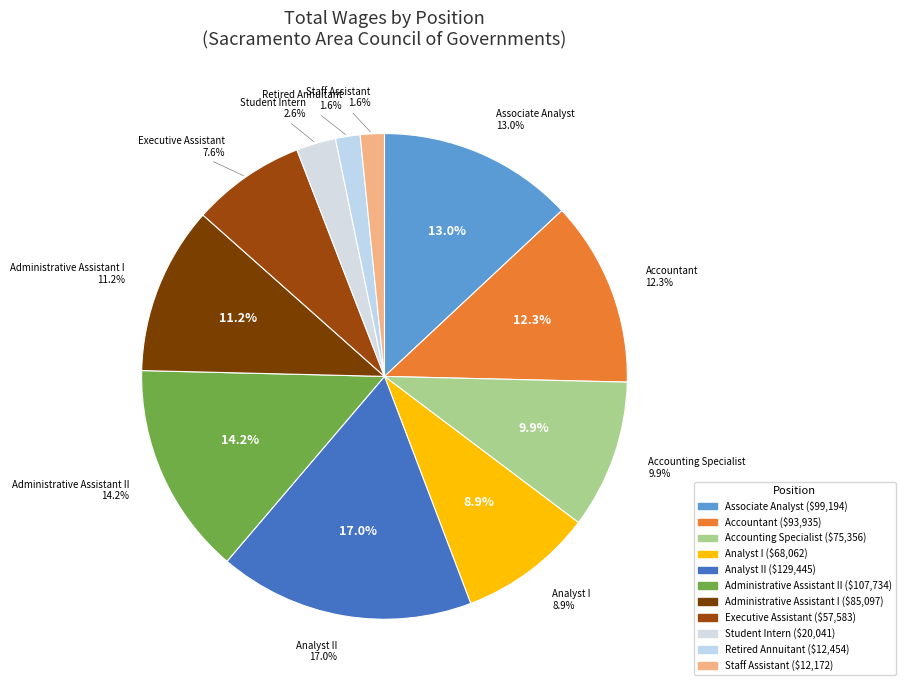

What is the ratio of the value at Administrative Assistant II to the value at Administrative Assistant I?

1.3